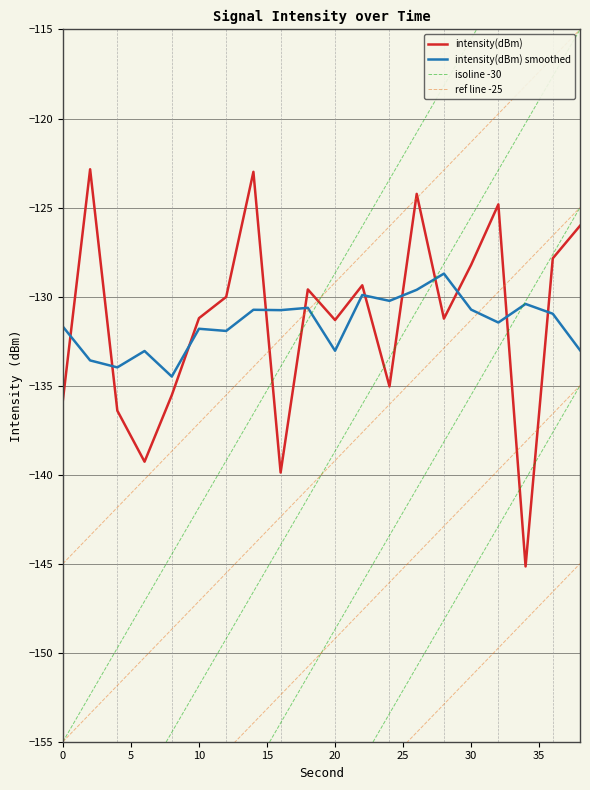

How many categories are shown in the chart?

20